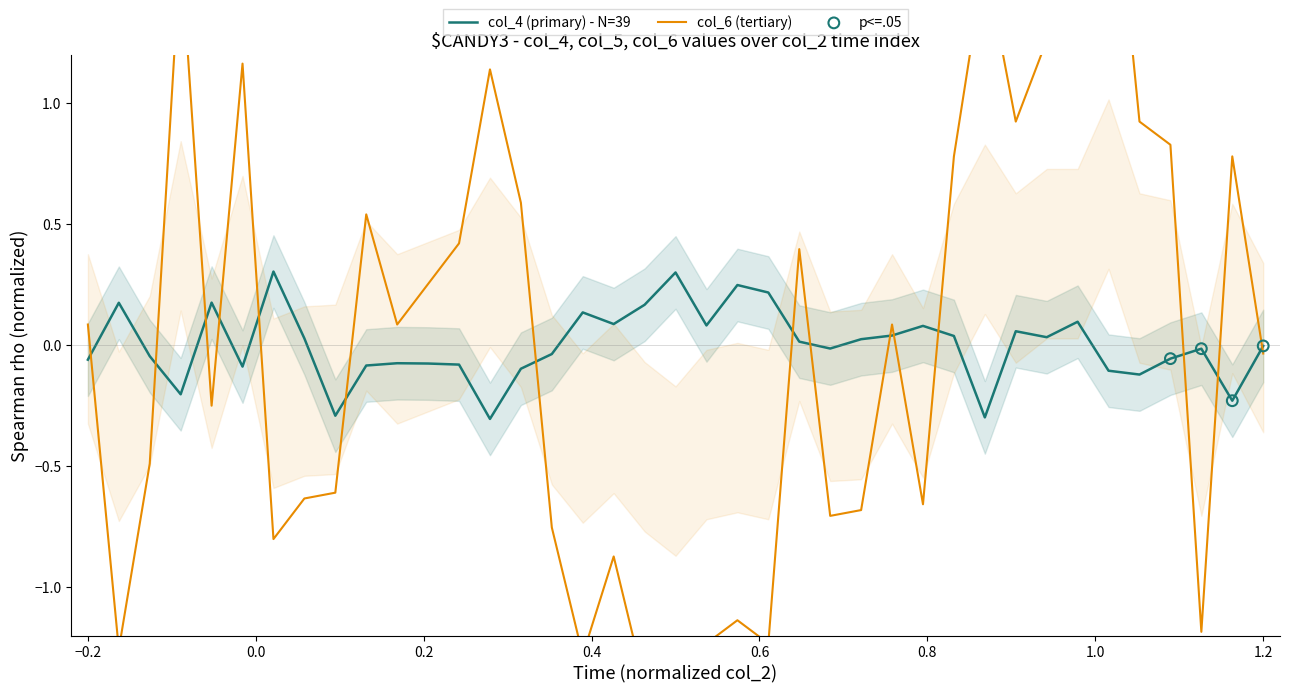

Which series has the largest total across all categories?

col_4 (primary)